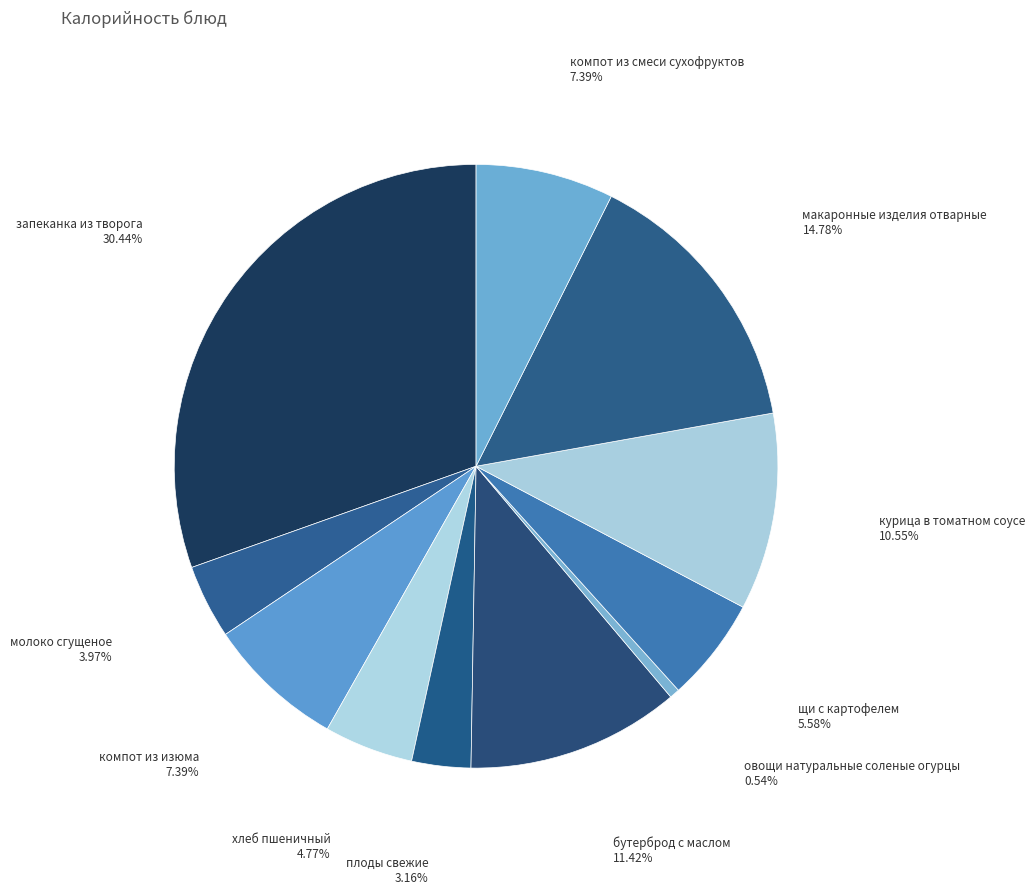

Count the number of slices in the pie.

11